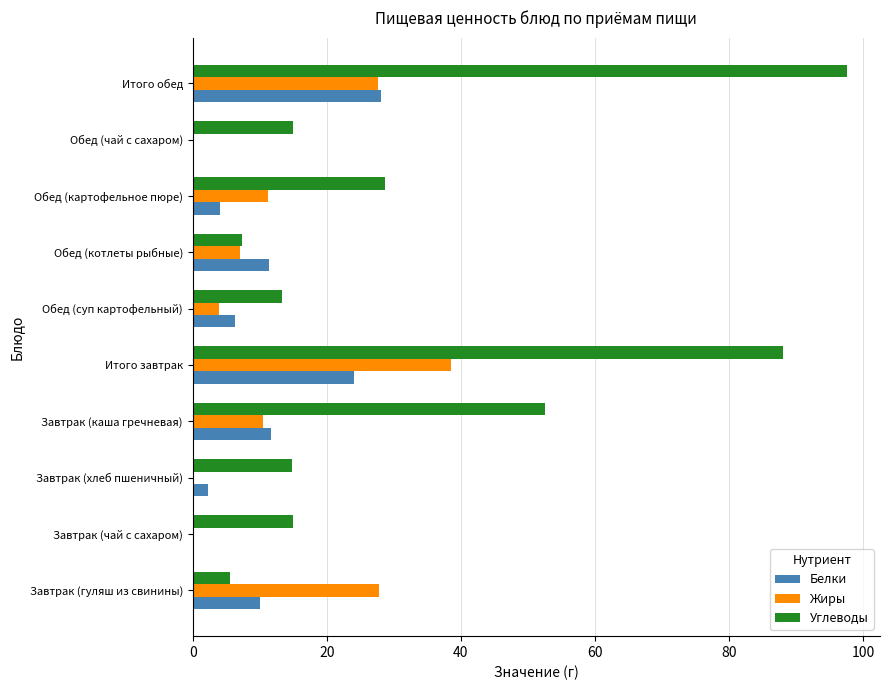

Which series has the widest spread of values?

Углеводы